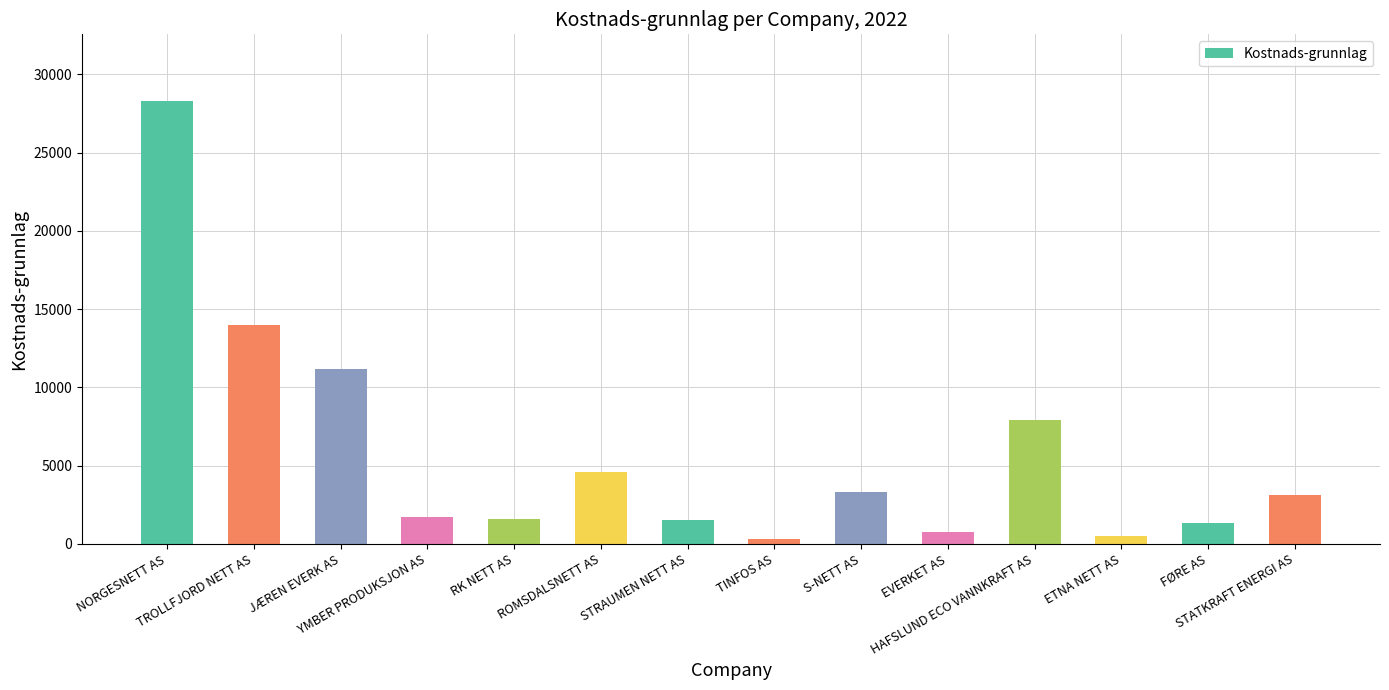

How many bars are there in total?

14